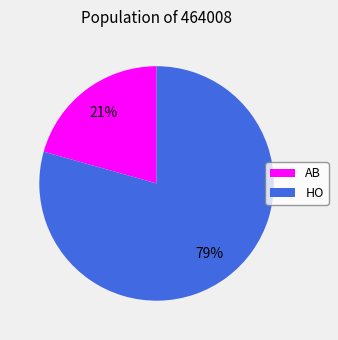

Approximately how many times larger is the value at AB compared to HO?

0.3